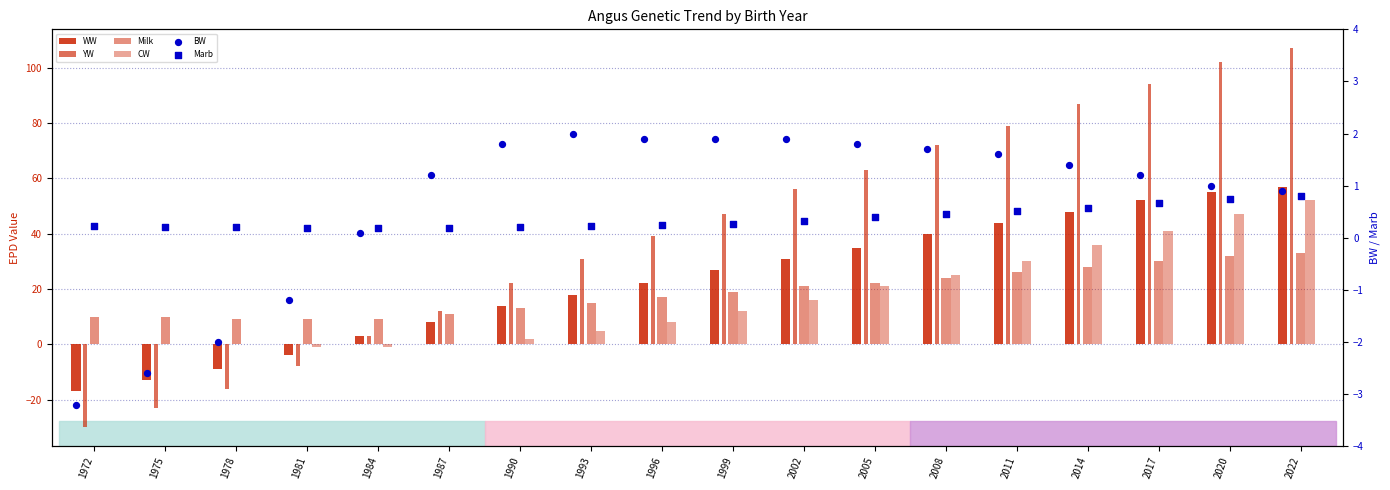

Is the value of Milk at 2011 greater than the value of YW at 2022?

No